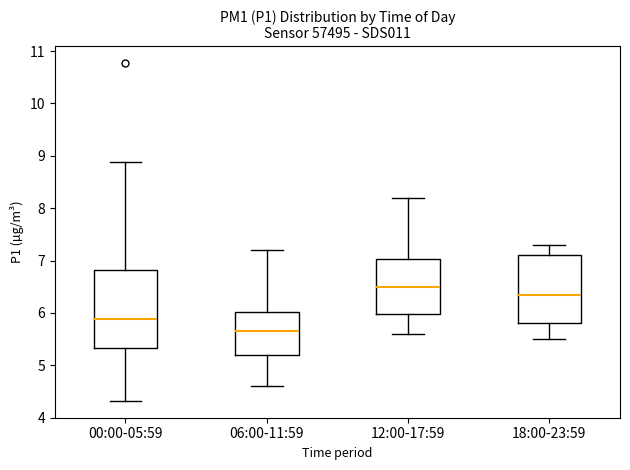

Reading left to right, transcribe this box plot: for each box, give where its median line is, the range the box spans, and where its two whiskers end, as read against the y-axis. The values are not printed on the chart, so give them approximately, as read against the axis.

00:00-05:59: median 5.9, box 5.3 to 6.8, whiskers 4.3 to 8.9
06:00-11:59: median 5.7, box 5.2 to 6.0, whiskers 4.6 to 7.2
12:00-17:59: median 6.5, box 6.0 to 7.0, whiskers 5.6 to 8.2
18:00-23:59: median 6.4, box 5.8 to 7.1, whiskers 5.5 to 7.3